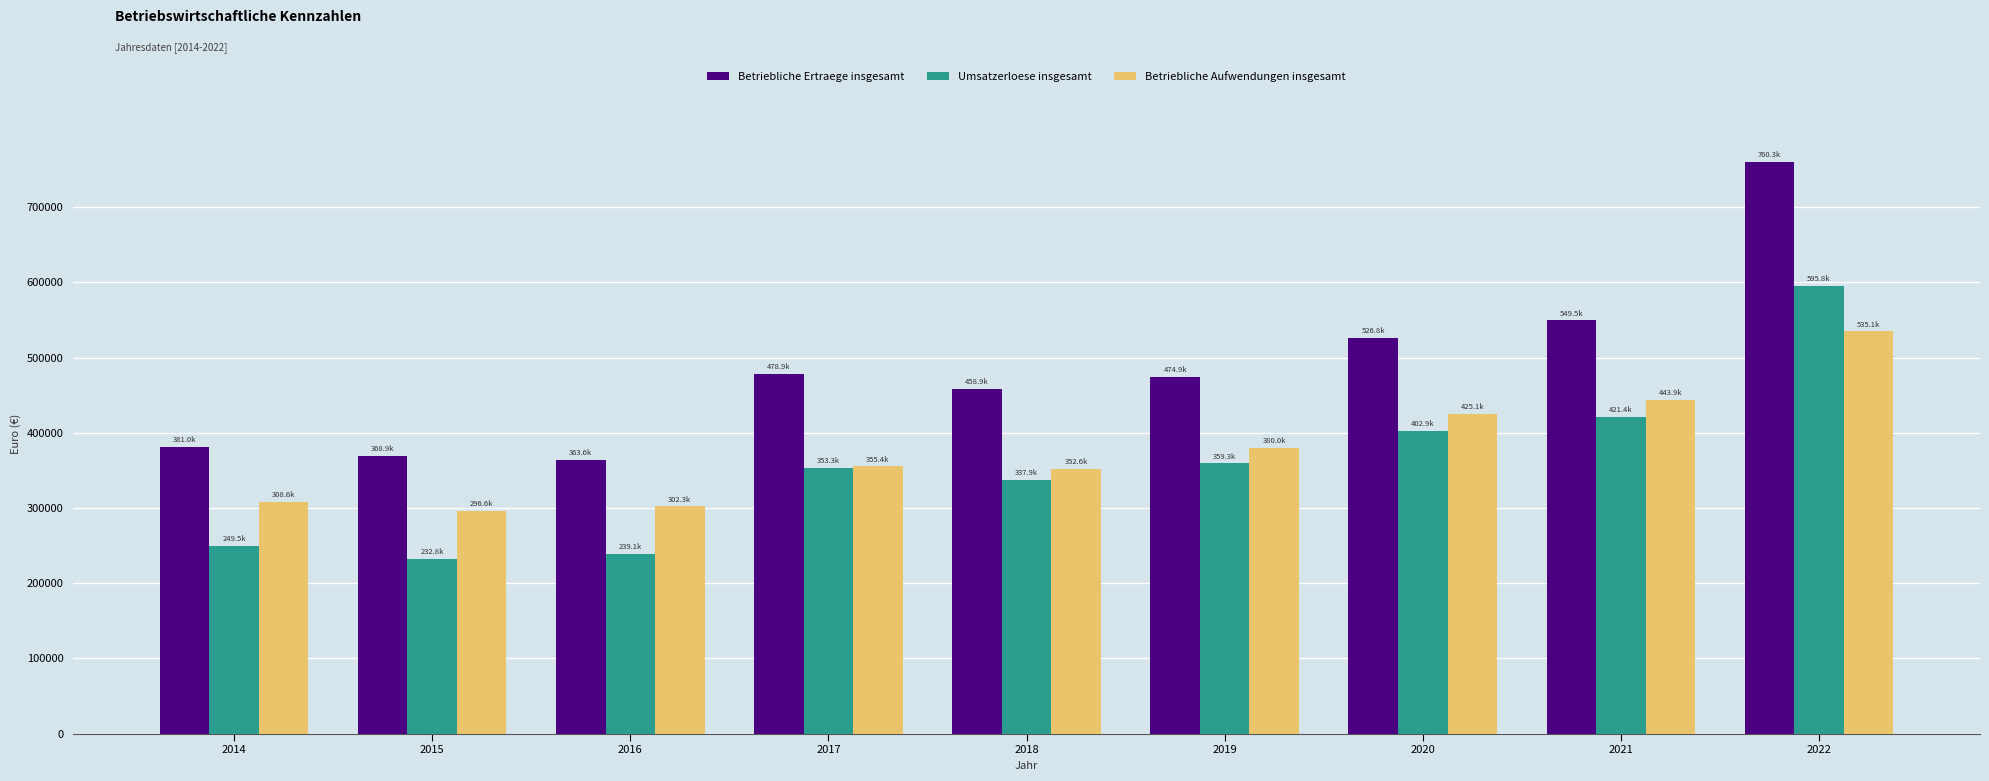

Rank the series at 2020 from lowest to highest value.

Umsatzerloese insgesamt, Betriebliche Aufwendungen insgesamt, Betriebliche Ertraege insgesamt